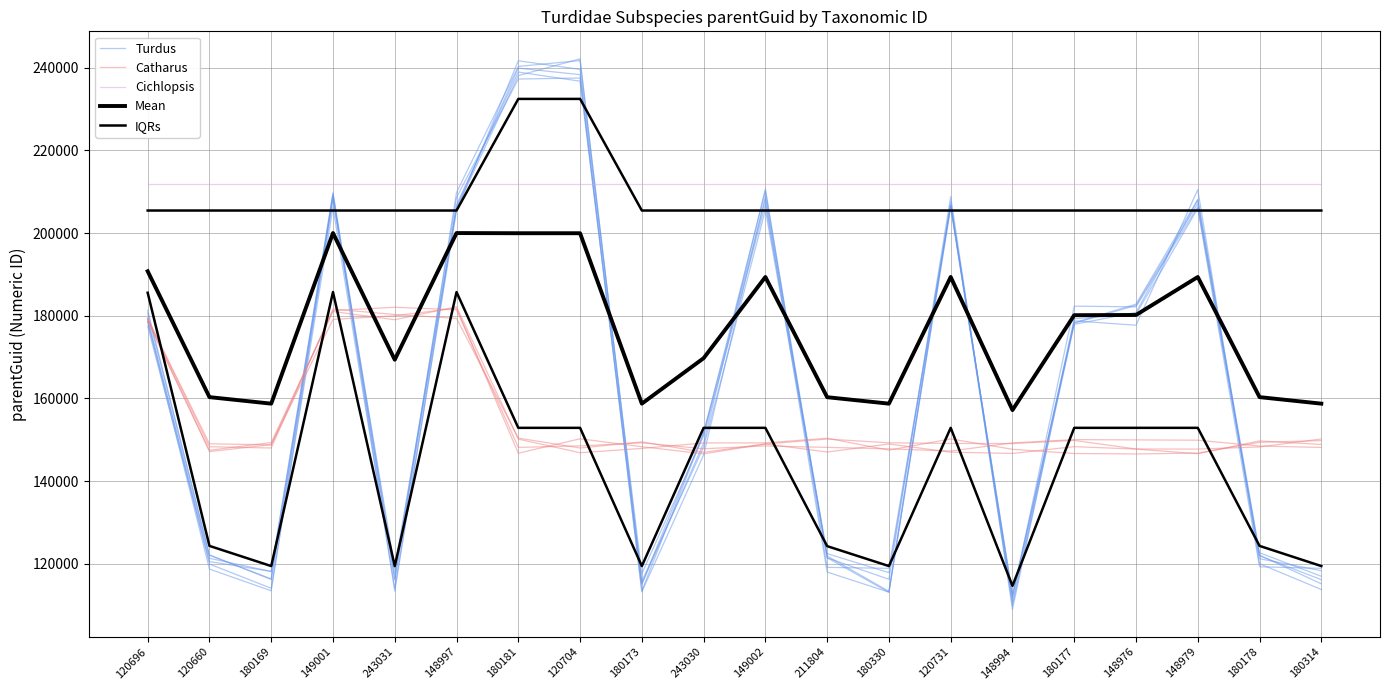

What are all the series names shown in the legend?

Turdus, Catharus, Cichlopsis, Mean, IQRs